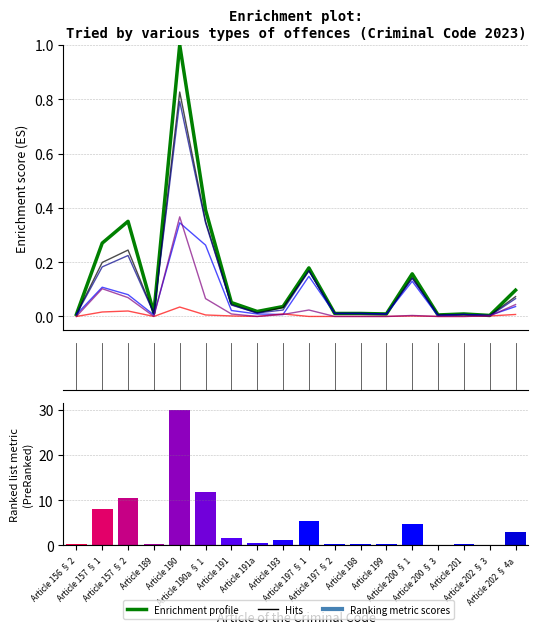

What is the label of the 11th bar from the right?

Article 191a